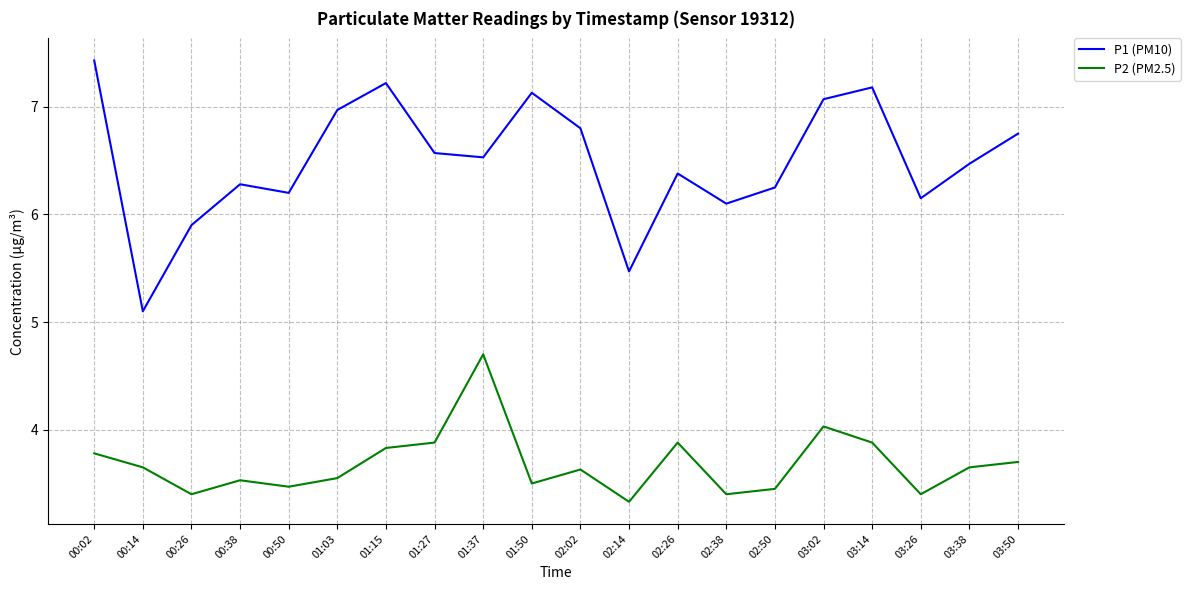

True or false: P2 (PM2.5) and P1 (PM10) intersect in this chart.

False